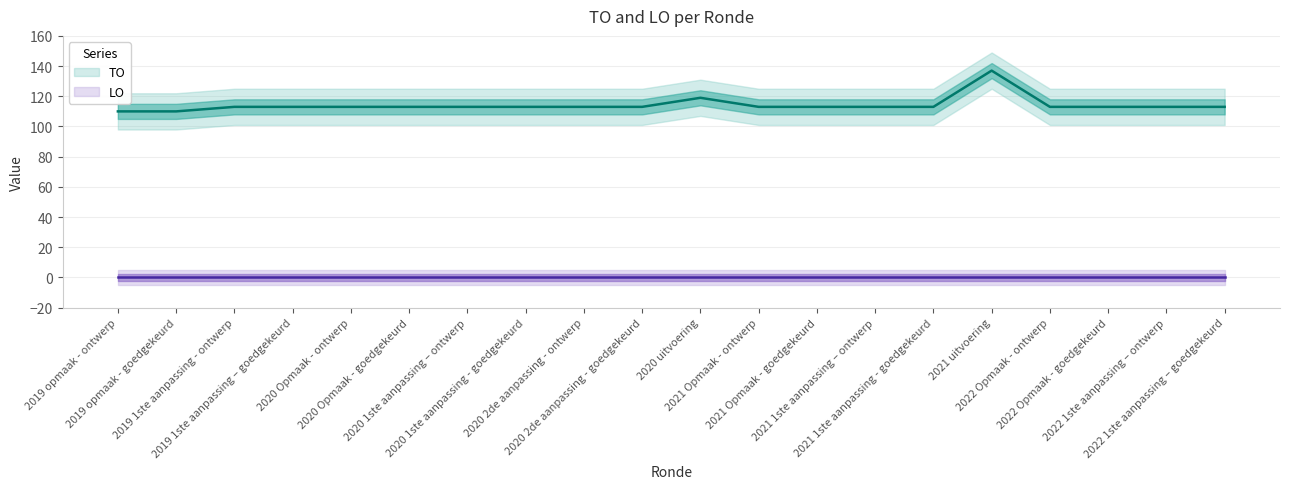

What is the average value?

114